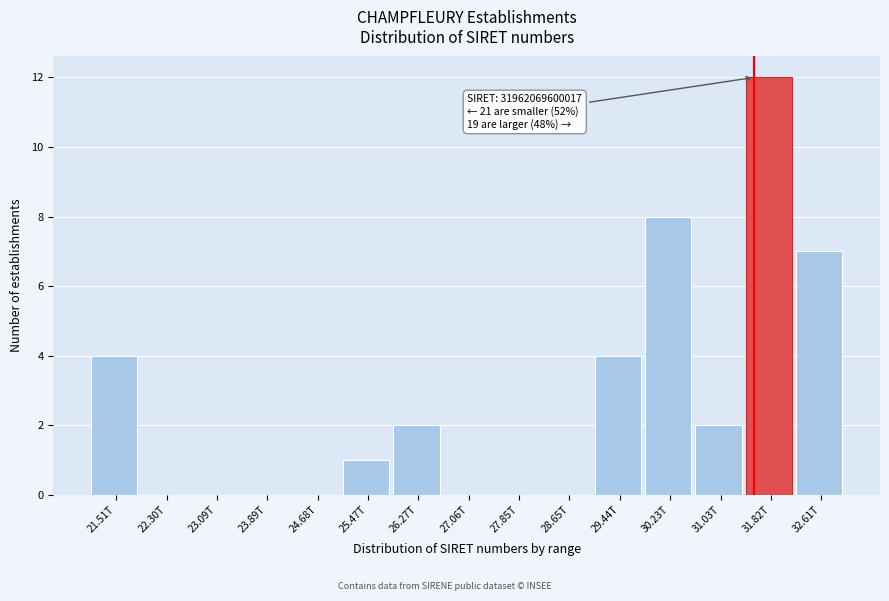

Reading right to left, extract all data points from this chart.

32.61T=7	31.82T=12	31.03T=2	30.23T=8	29.44T=4	28.65T=0	27.85T=0	27.06T=0	26.27T=2	25.47T=1	24.68T=0	23.89T=0	23.09T=0	22.30T=0	21.51T=4